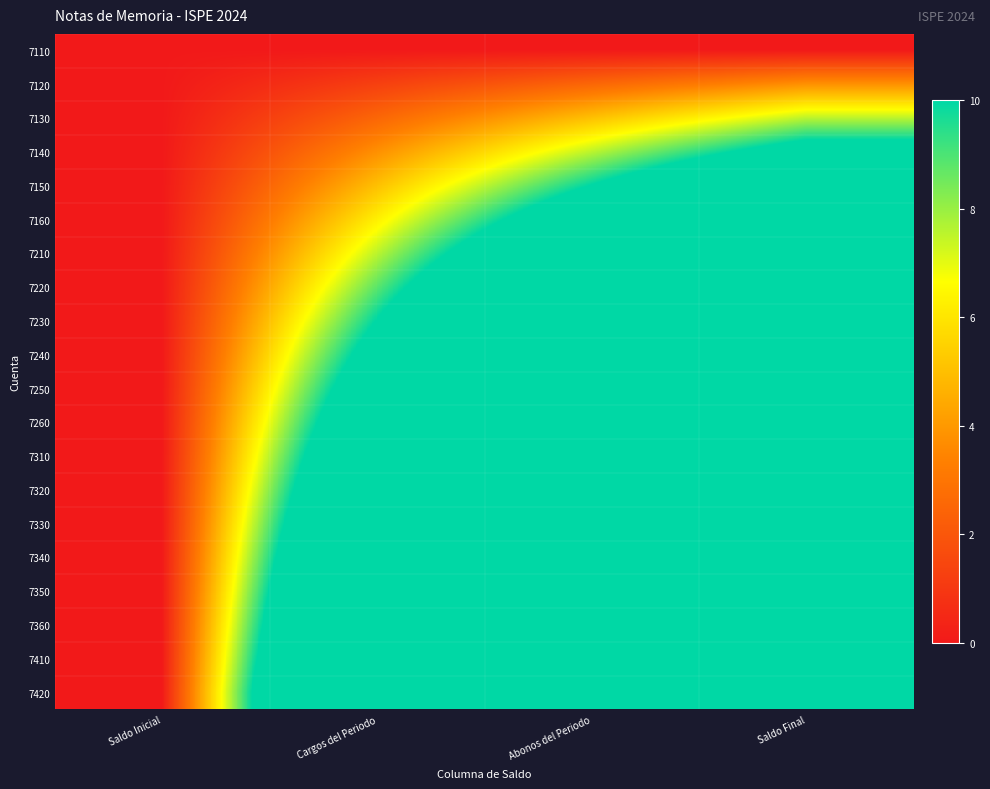

At how many categories does at least one series exceed 32?

2